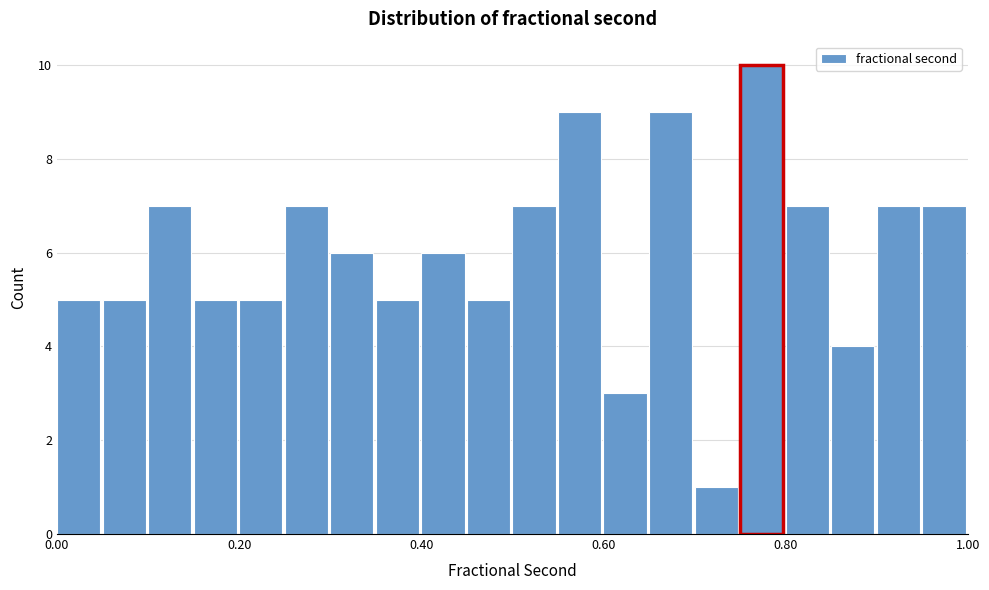

Read against the x-axis, roughly where is the centre of the tallest bar?

0.78